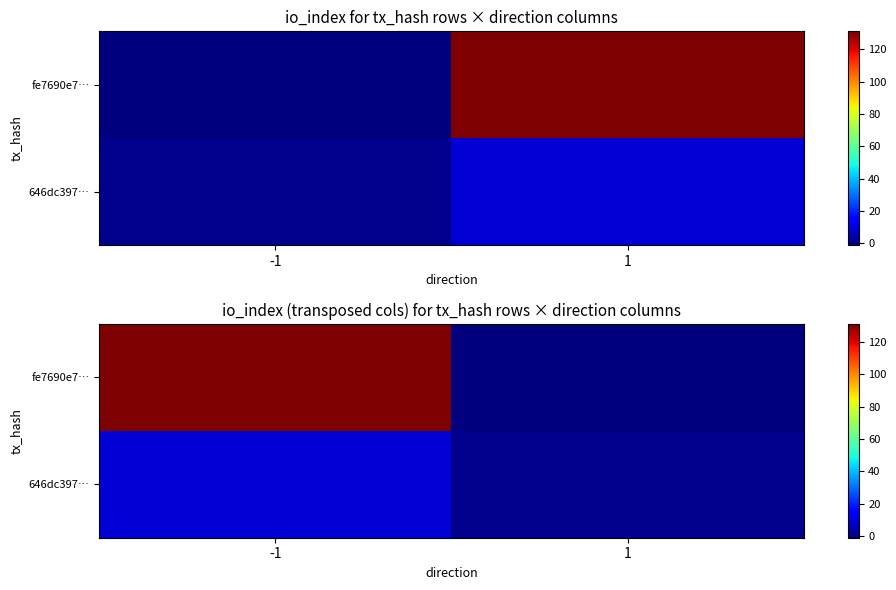

At which category does the chart reach its minimum across all series?

1